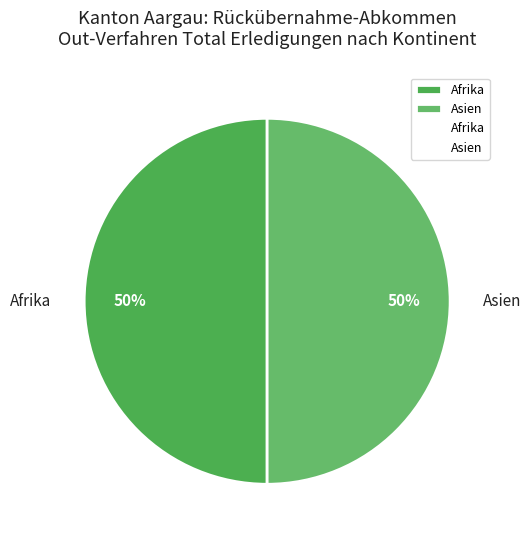

To the nearest percent, what is the average slice percentage?

50%